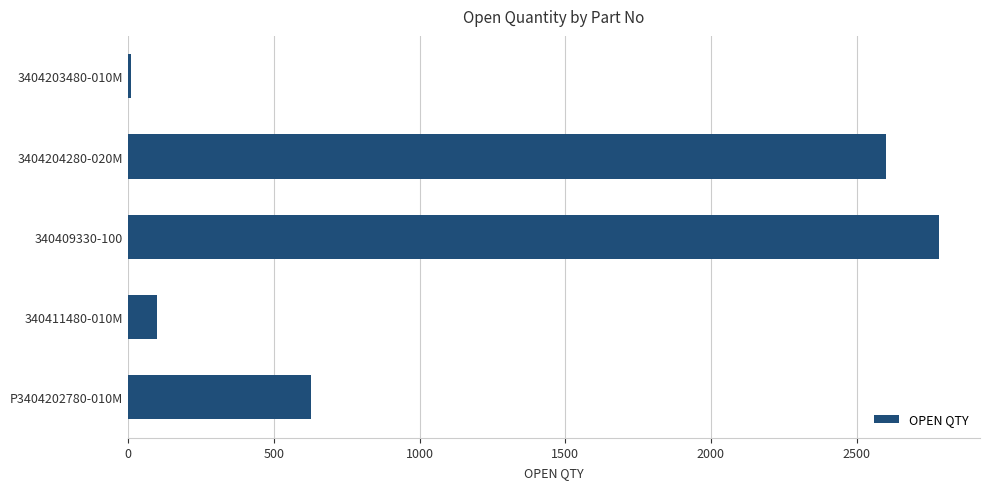

How many data points are less than 626?

2